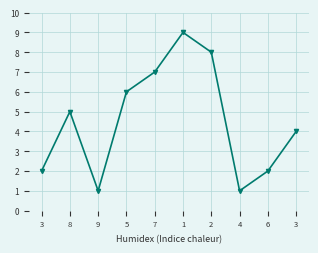

List the labels in order of value, smallest first.

9, 4, 3, 6, 3, 8, 5, 7, 2, 1